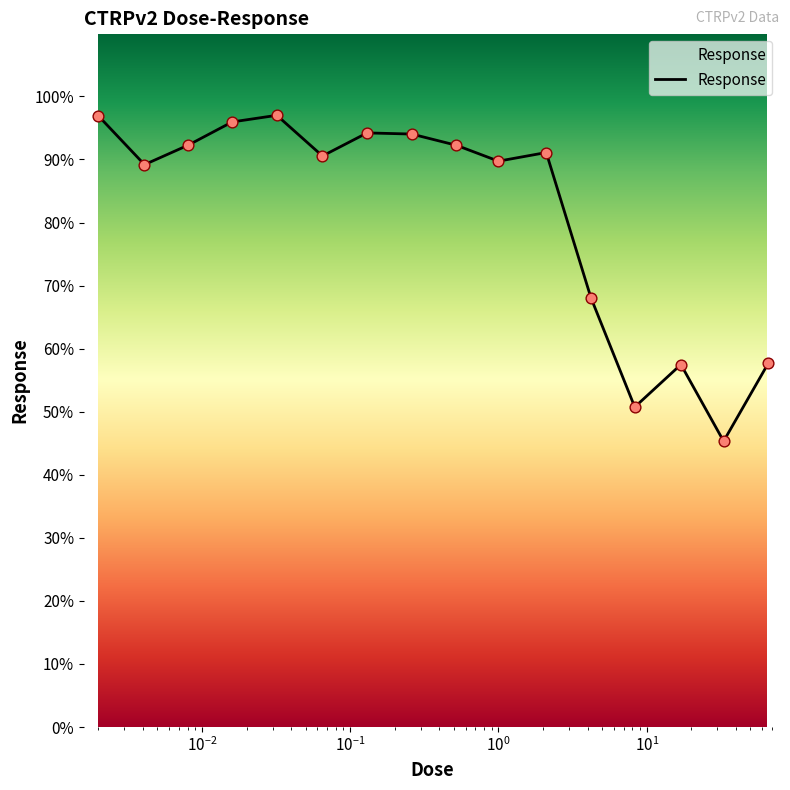

What is the ratio of the value at 4.2 to the value at 0.016?

0.7